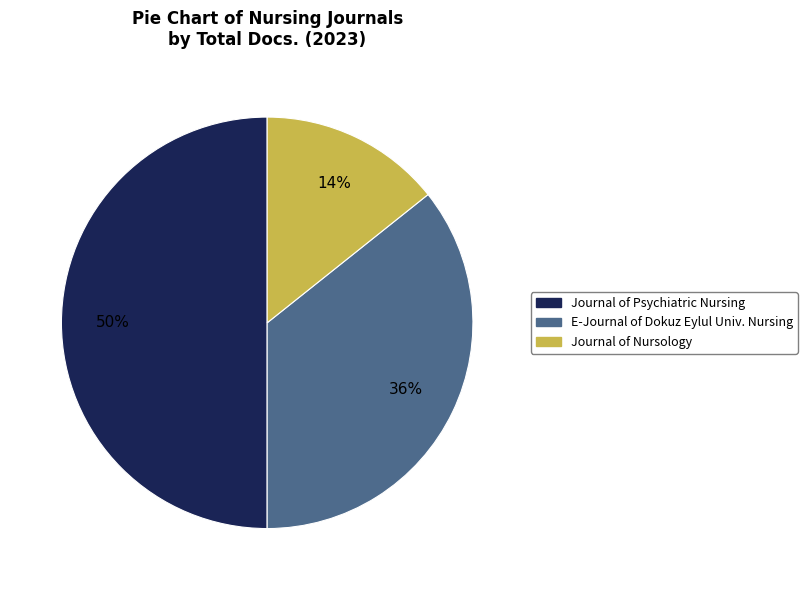

Is it true that Journal of Nursology is 3% of the pie?

False